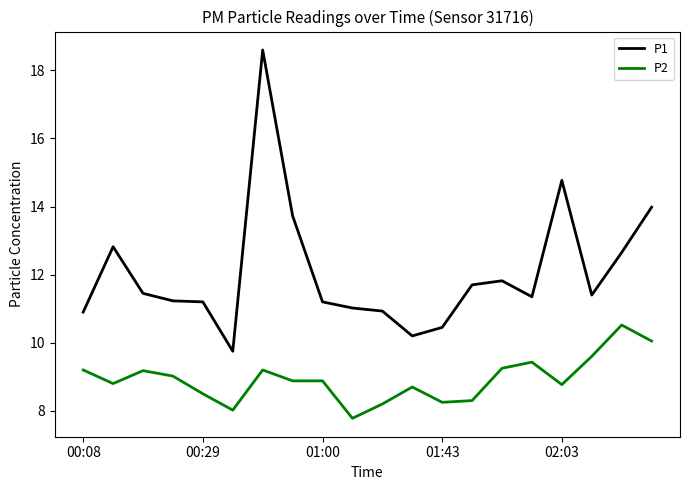

Rank the series by their average value, from lowest to highest.

P2, P1